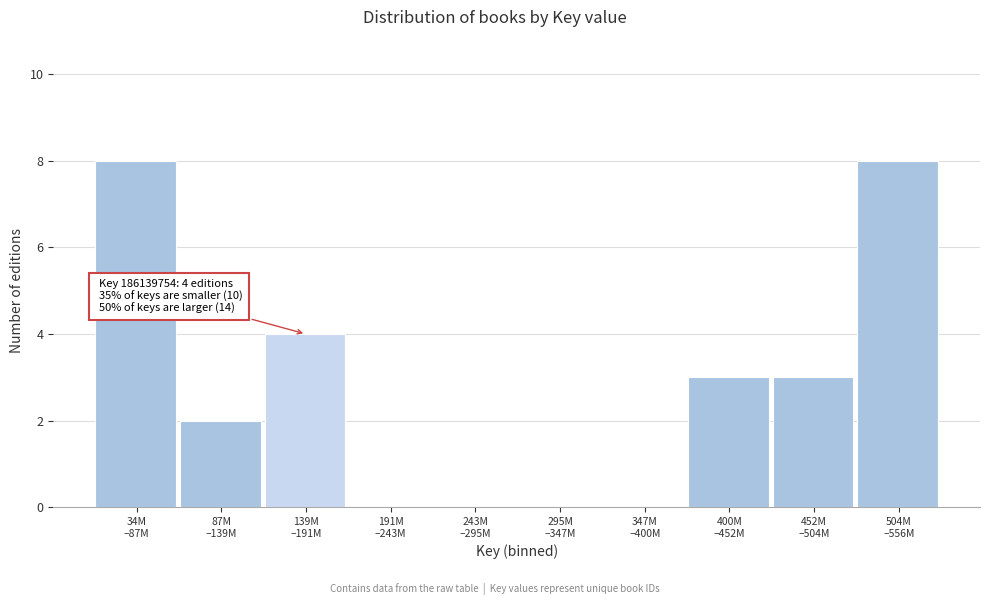

What is the greatest value displayed?

8